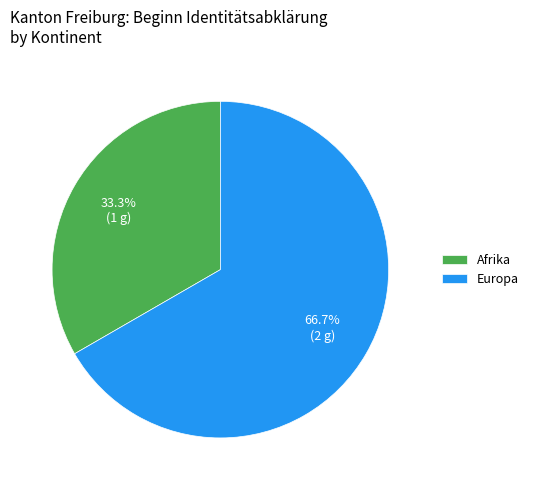

Combined, what portion of the pie is Afrika and Europa?

100.0%